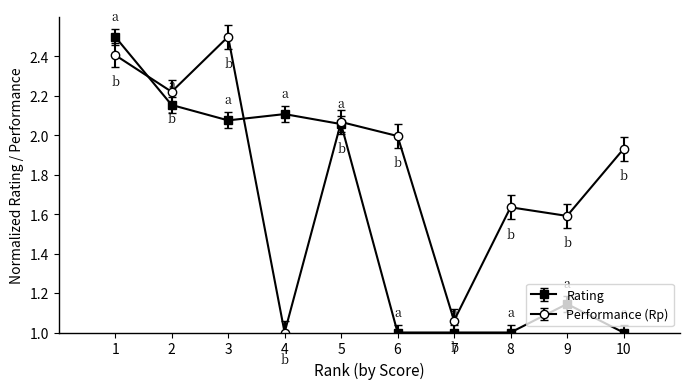

Which series changed the most between 1 and 6?

Rating